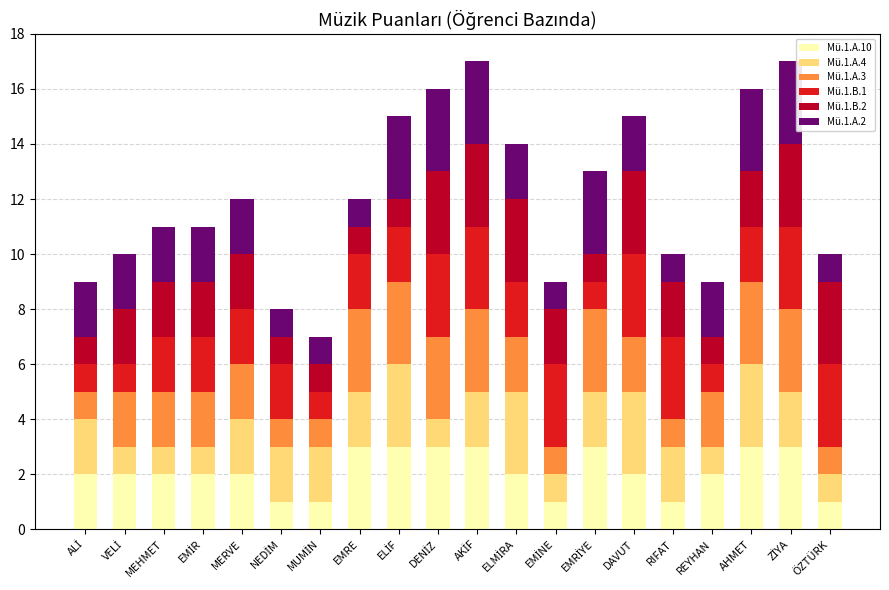

What is the total value across all series at RIFAT?

10